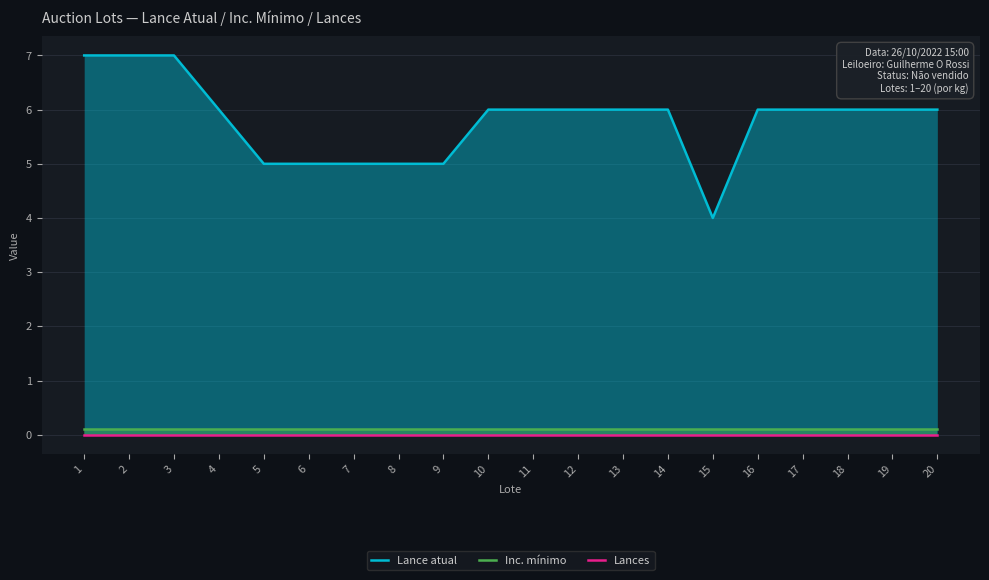

How many lines are shown in the chart?

3